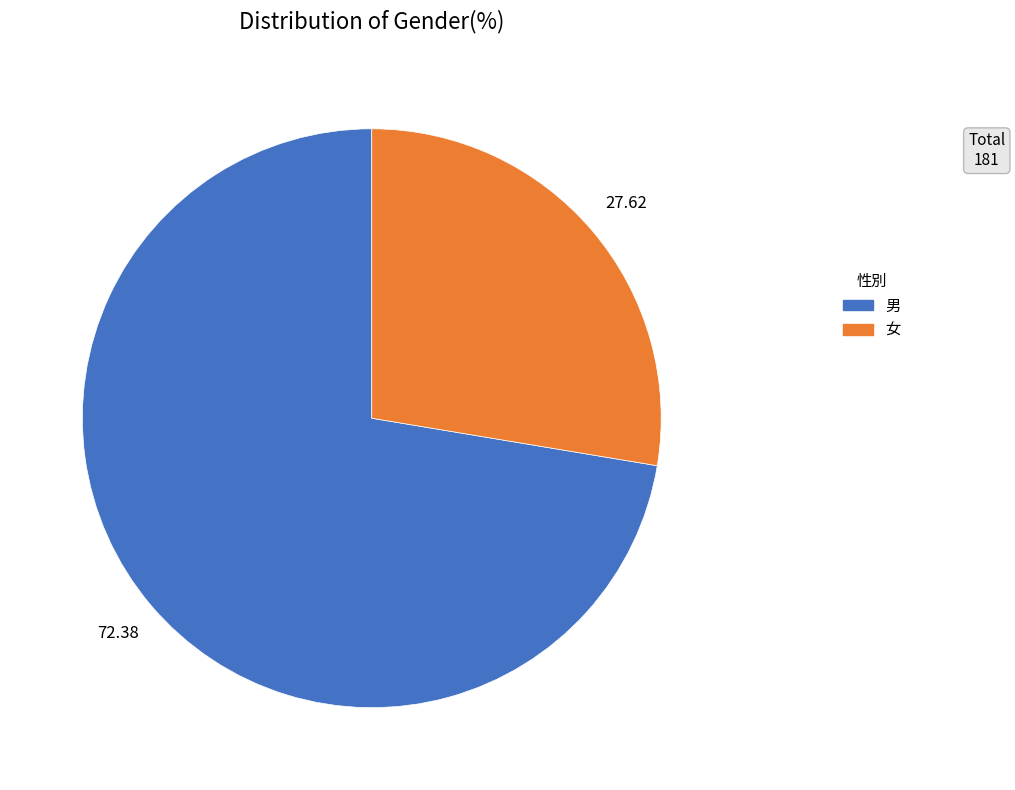

Is 男 the majority of the pie?

Yes